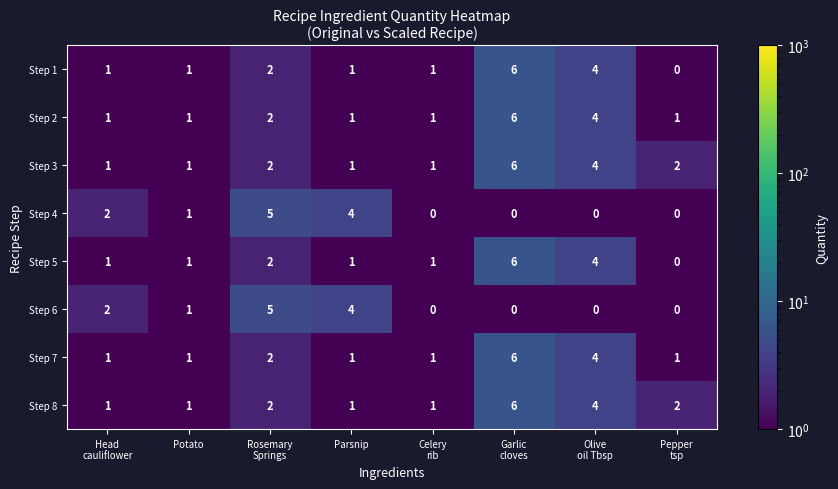

What is the sum of all Step 3 values?

18